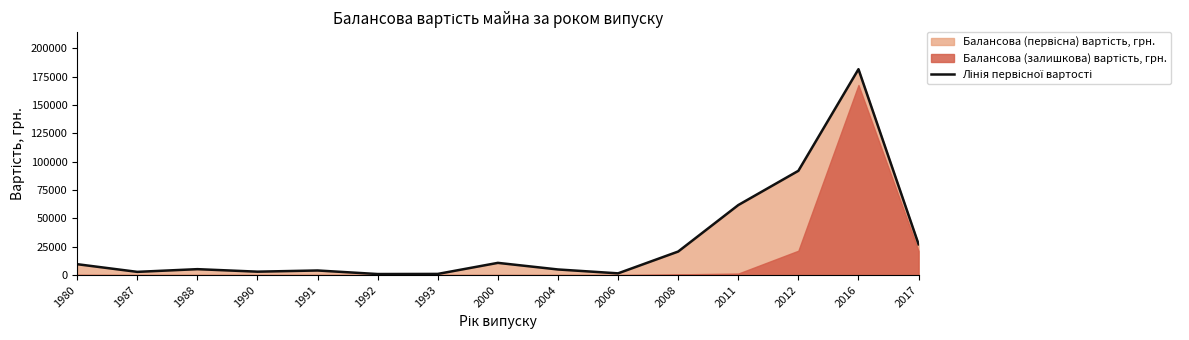

Count the number of categories in the chart.

15